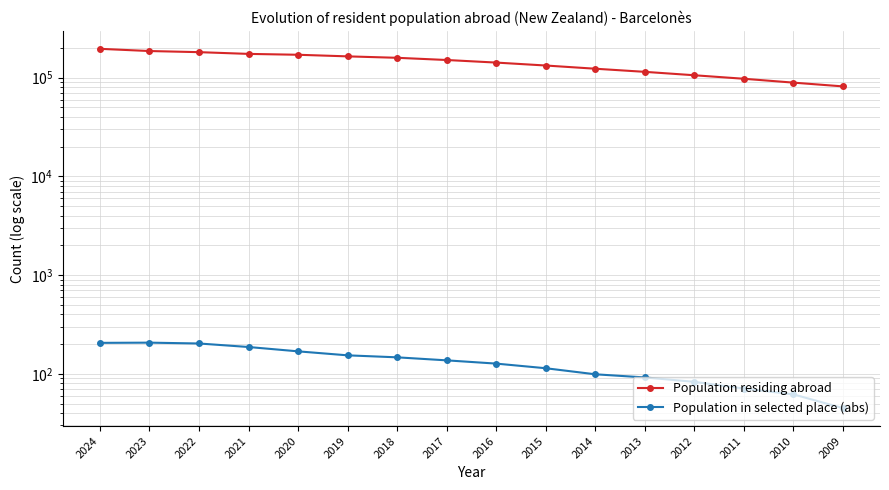

How many data points in Population in selected place (abs) are less than 137?

8